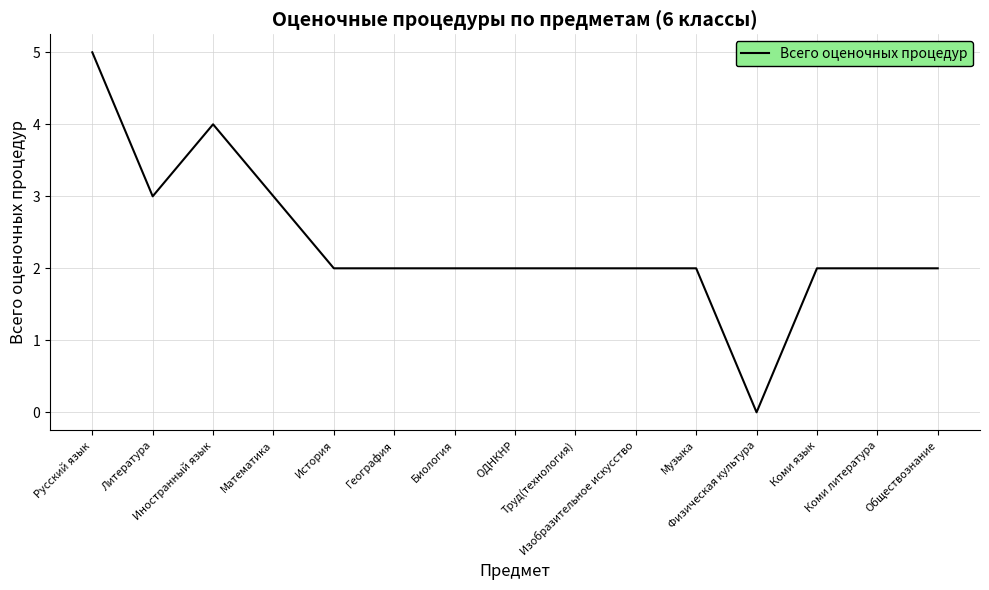

What is the greatest value displayed?

5